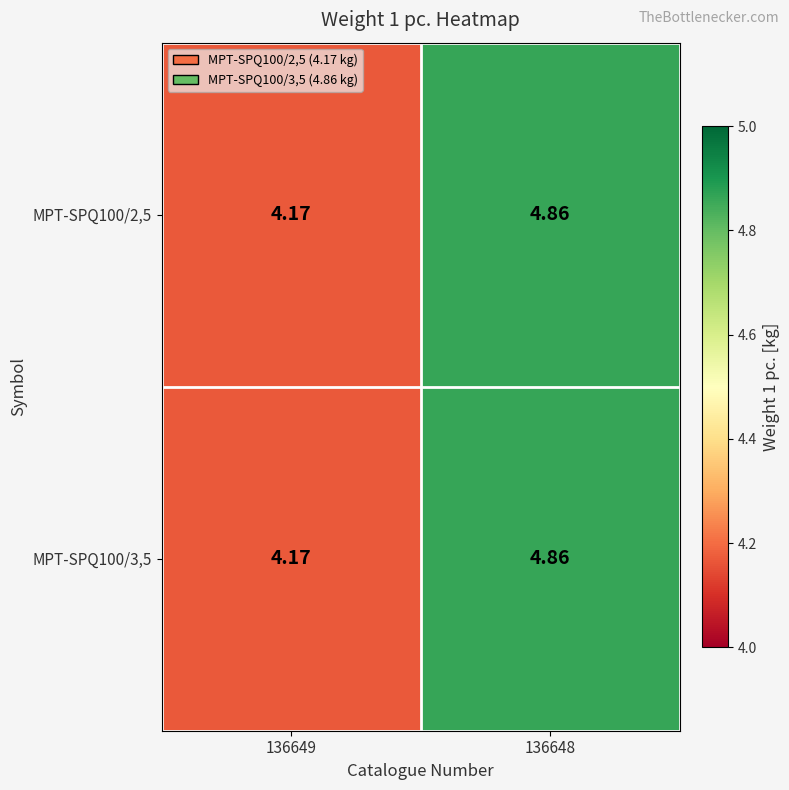

How many data points does each series have?

2